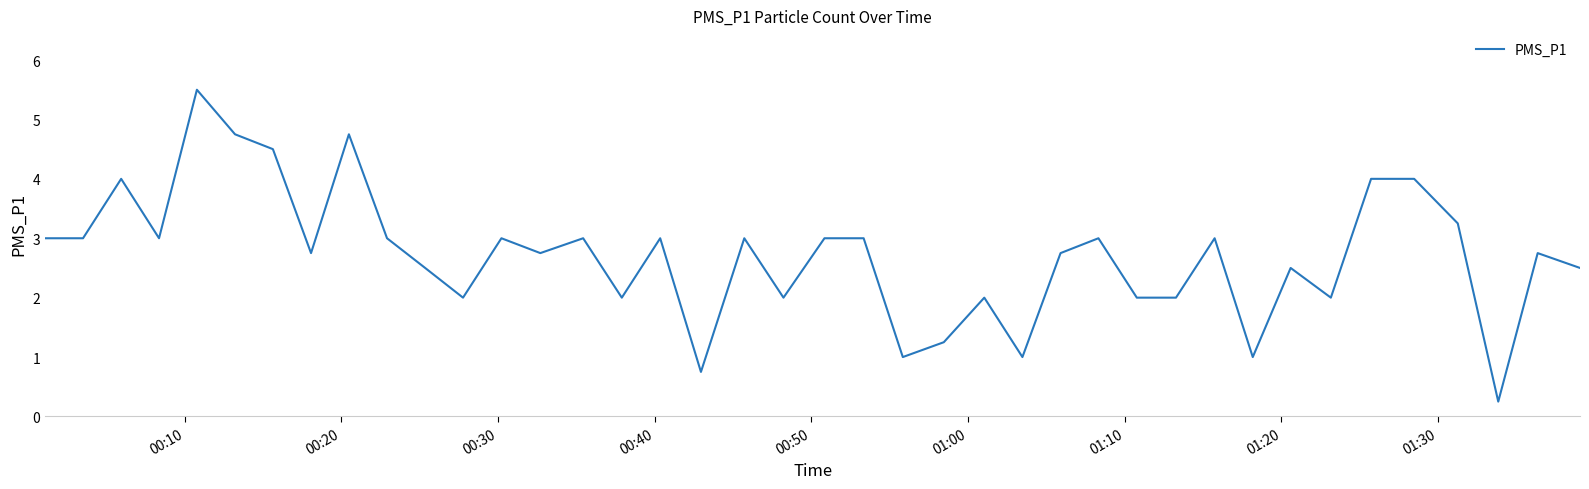

What is the greatest value displayed?

5.5